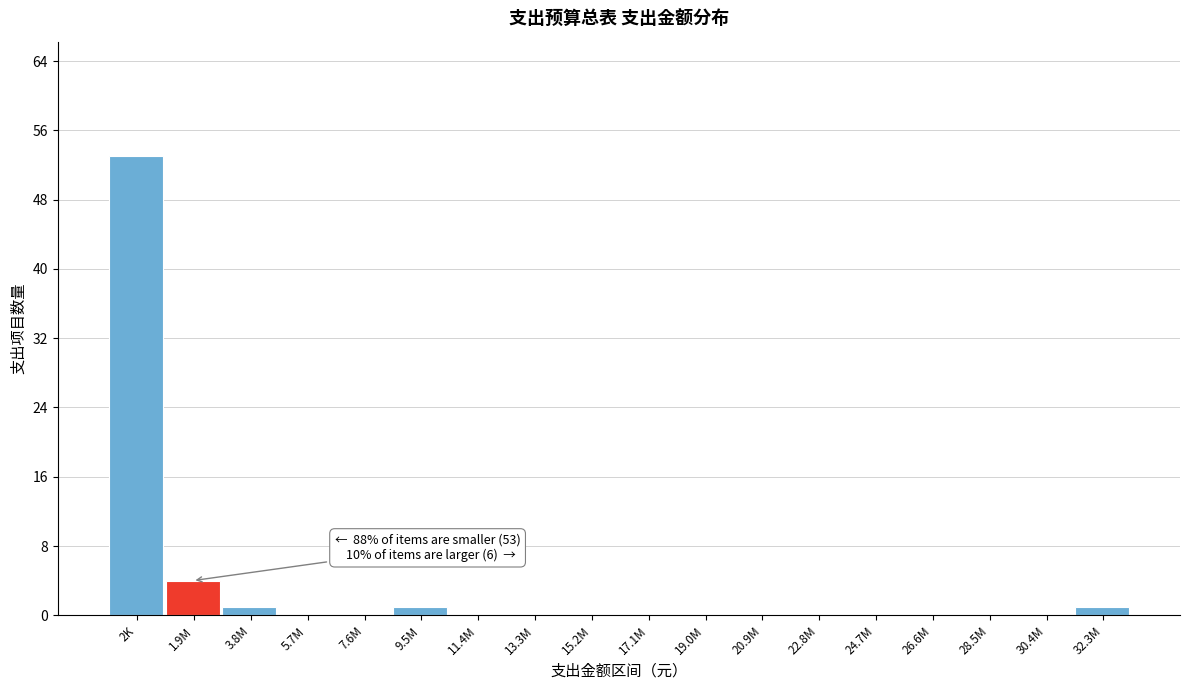

Reading left to right, what are all the values shown in this chart?

2K=53	1.9M=4	3.8M=1	5.7M=0	7.6M=0	9.5M=1	11.4M=0	13.3M=0	15.2M=0	17.1M=0	19.0M=0	20.9M=0	22.8M=0	24.7M=0	26.6M=0	28.5M=0	30.4M=0	32.3M=1